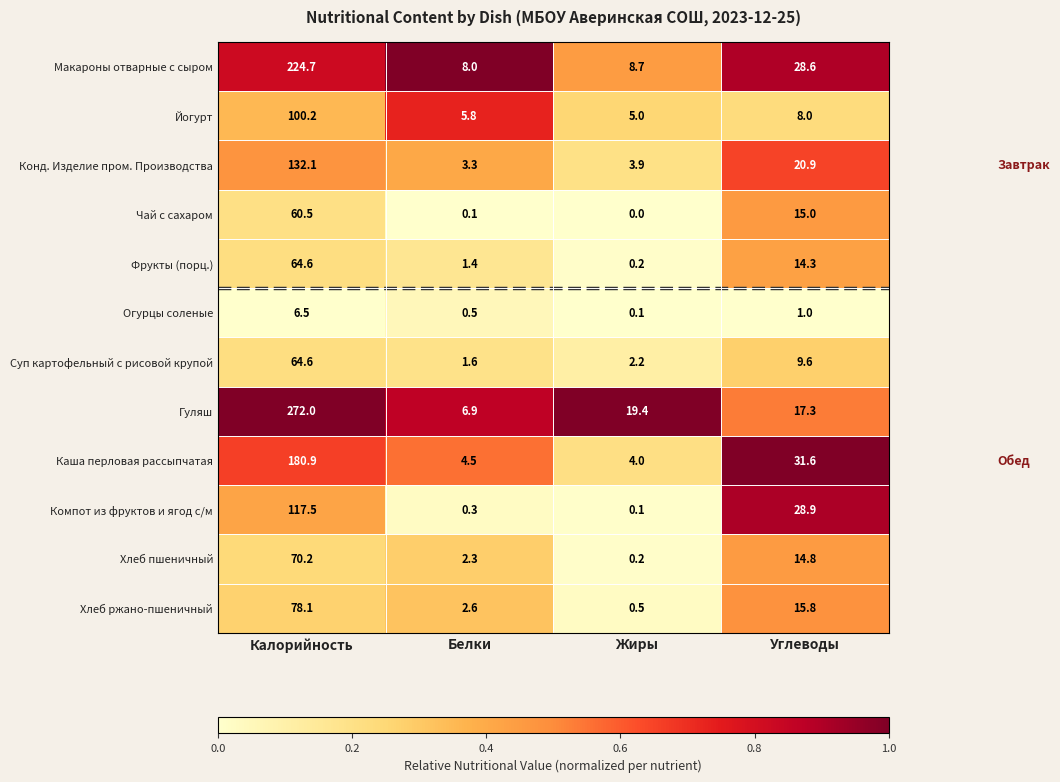

Rank the categories by Суп картофельный с рисовой крупой value from lowest to highest.

Белки, Жиры, Углеводы, Калорийность